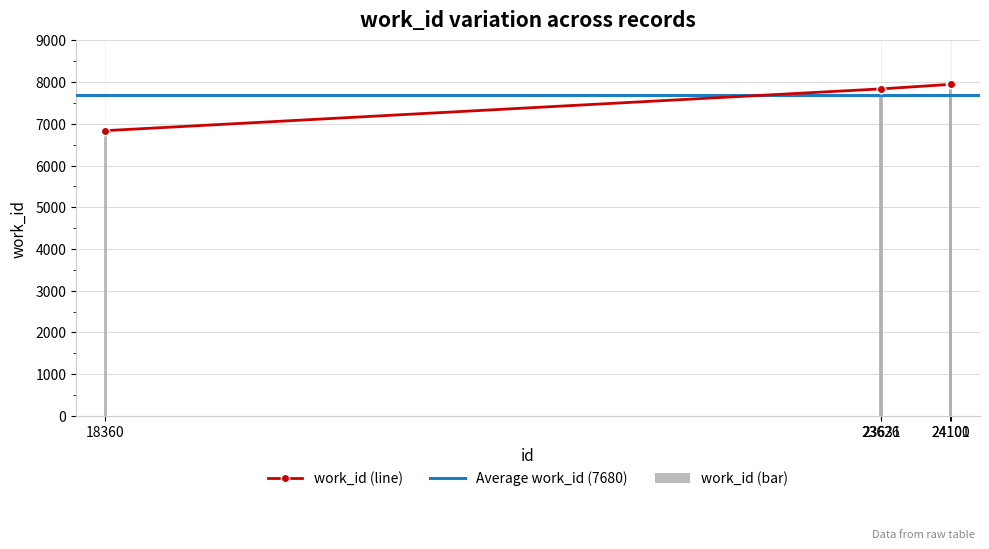

Approximately how many times larger is the value at 23631 compared to 24100?

1.0